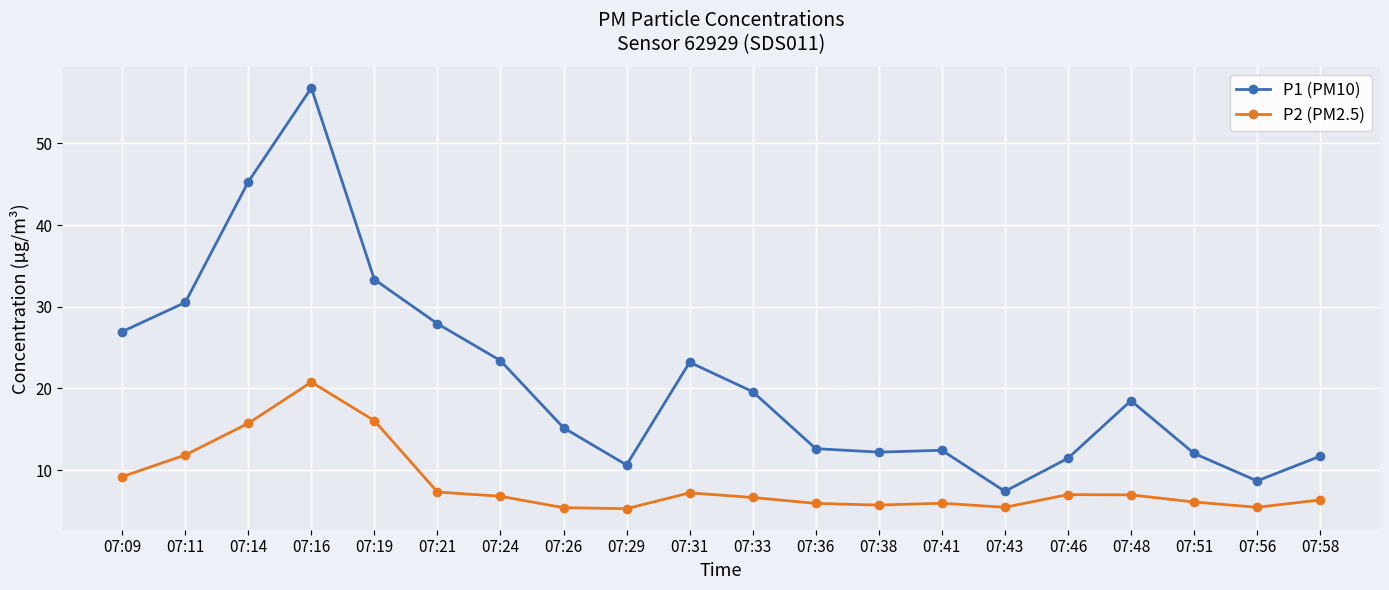

What is the total value across all series at 07:24?

30.2